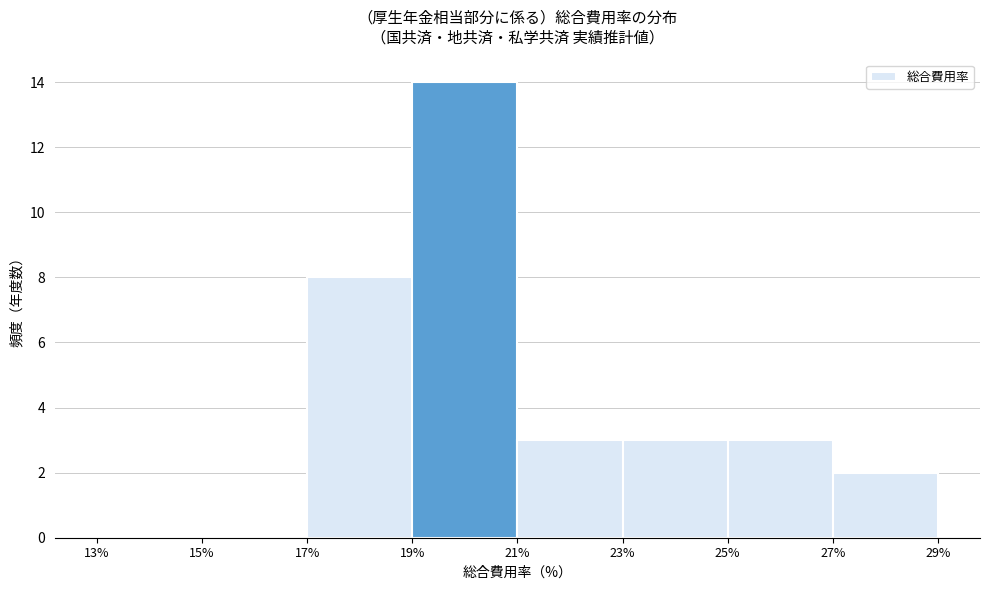

Reading left to right, list every bar in this chart as the range it spans on the x-axis followed by its height. The values are not printed on the chart, so give them approximately, as read against the axis.

13% to 15%: 0
15% to 17%: 0
17% to 19%: 8
19% to 21%: 14
21% to 23%: 3
23% to 25%: 3
25% to 27%: 3
27% to 29%: 2